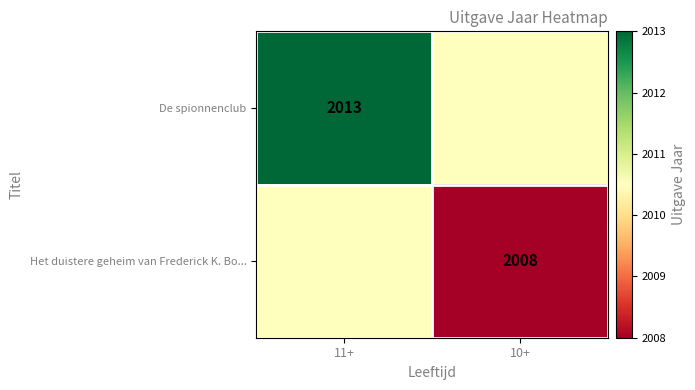

Is it true that Het duistere geheim van Frederick K. Bo... equals 2008.0 at 10+?

True